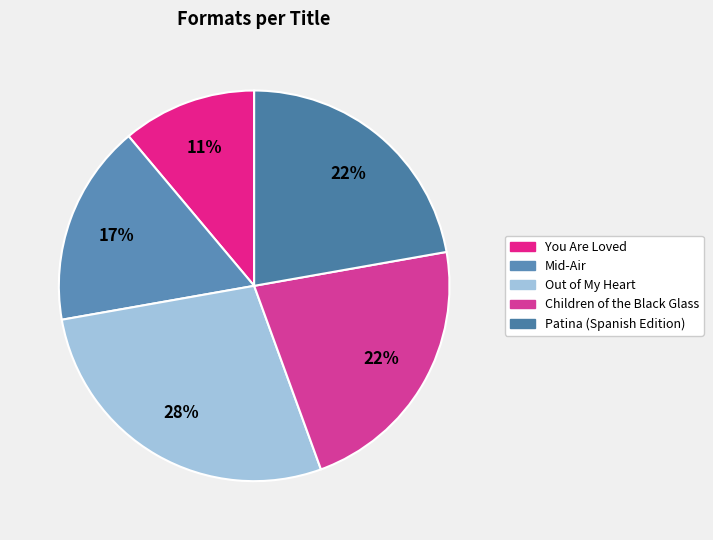

Which category has the smallest portion of the pie?

You Are Loved